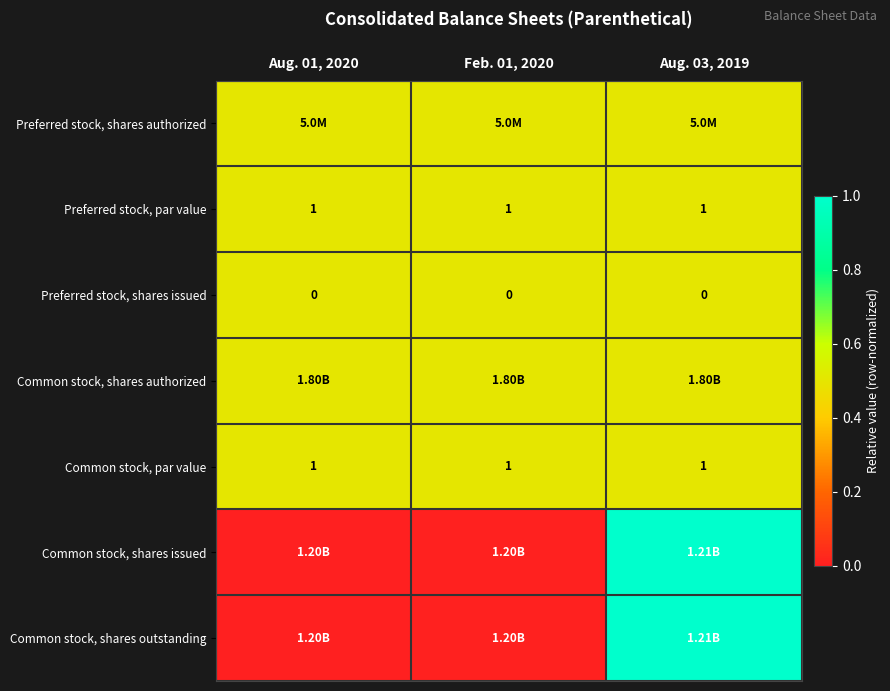

Is it true that Common stock, shares authorized equals 0.5 at Aug. 03, 2019?

True